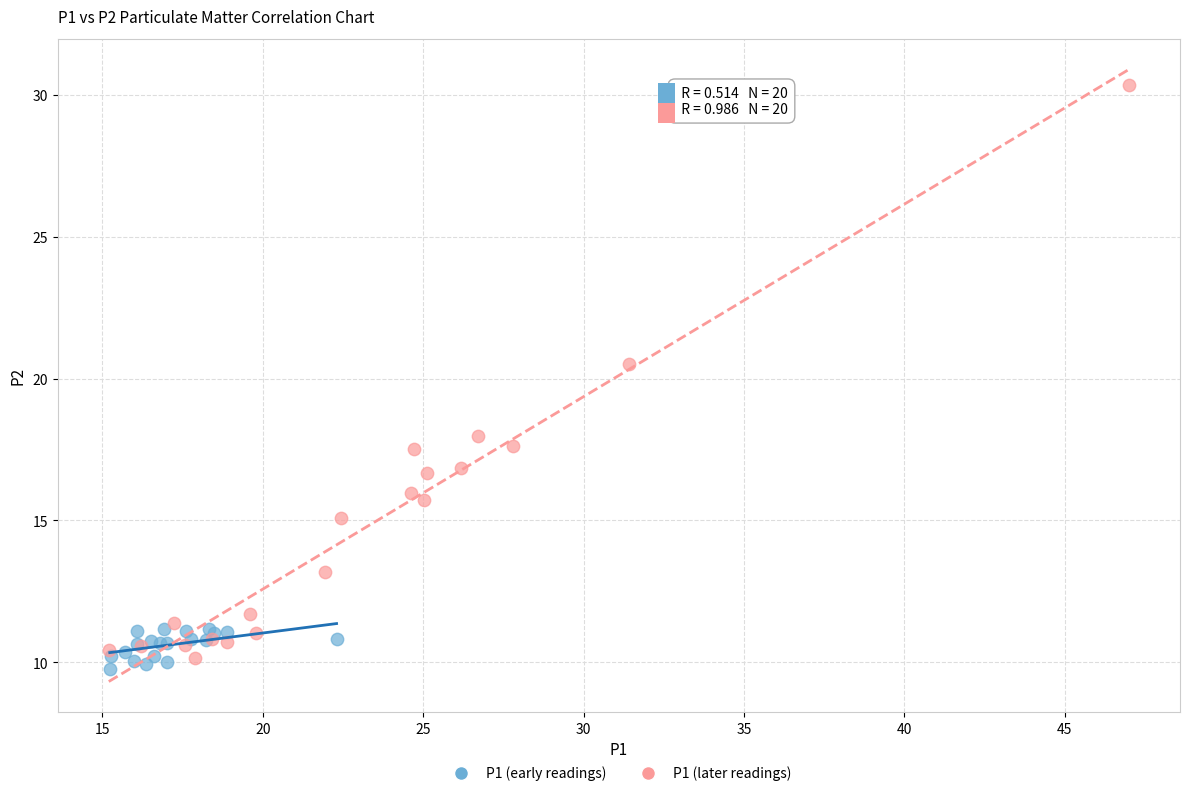

Which series contains the highest Y value?

P1 (later readings)